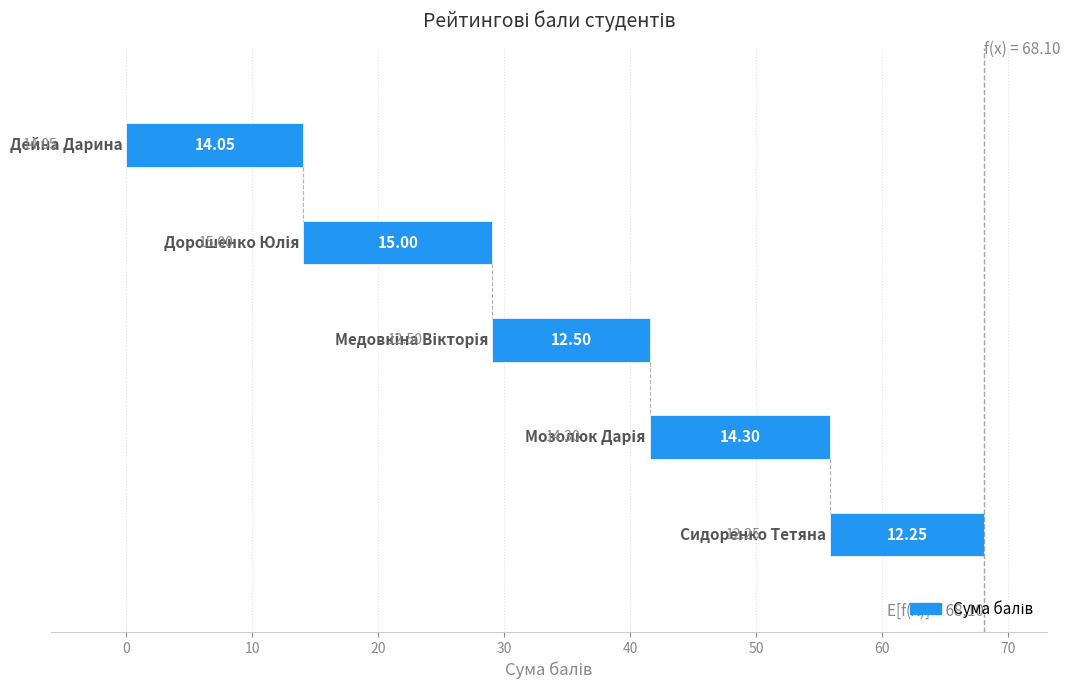

Count the number of values greater than 14.

3